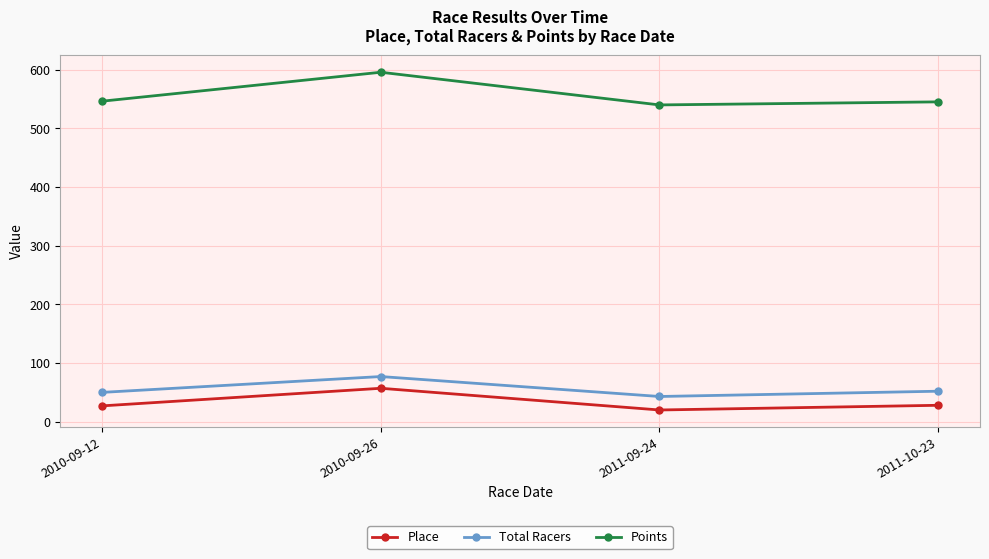

Is the value of Points at 2010-09-12 greater than the value of Total Racers at 2011-09-24?

Yes